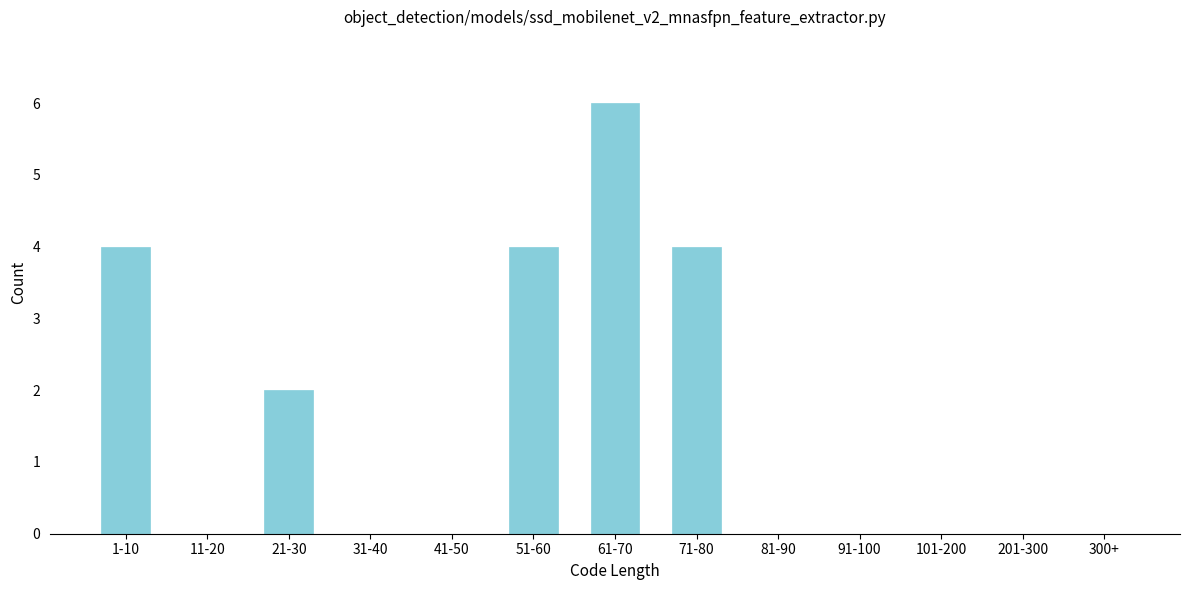

Reading right to left, transcribe all the data shown in this chart.

300+=0	201-300=0	101-200=0	91-100=0	81-90=0	71-80=4	61-70=6	51-60=4	41-50=0	31-40=0	21-30=2	11-20=0	1-10=4